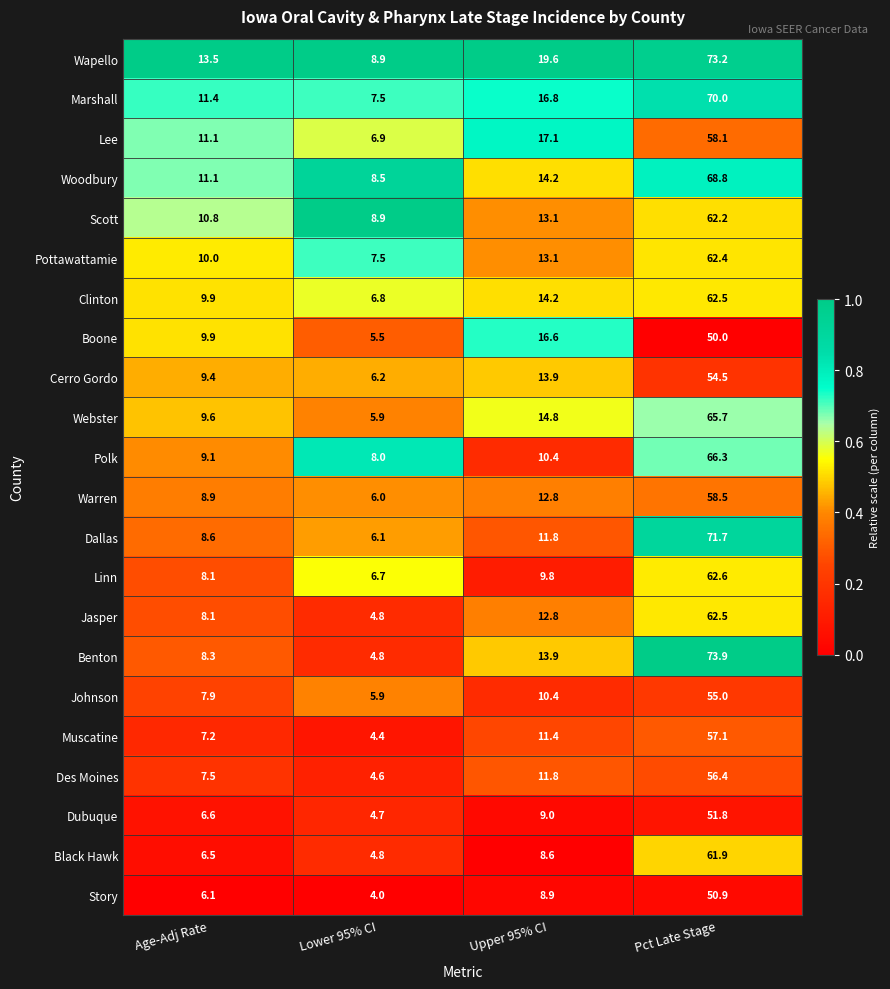

Which series has the widest spread of values?

Benton